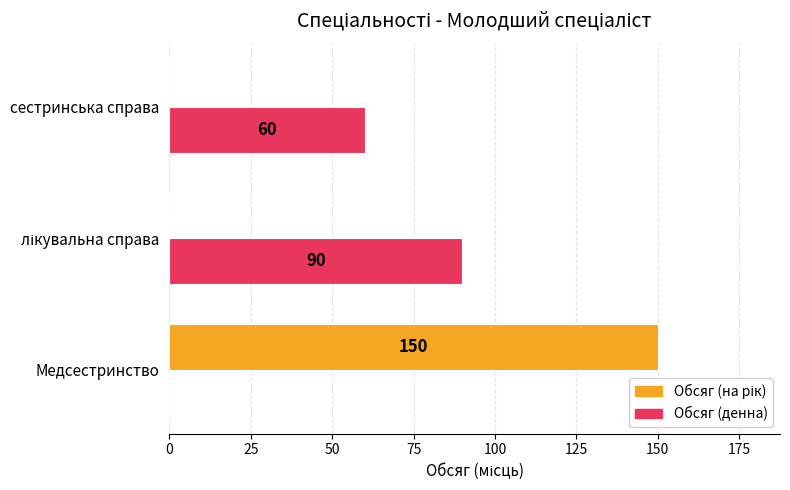

How many Обсяг (денна) values are between 0 and 90?

3